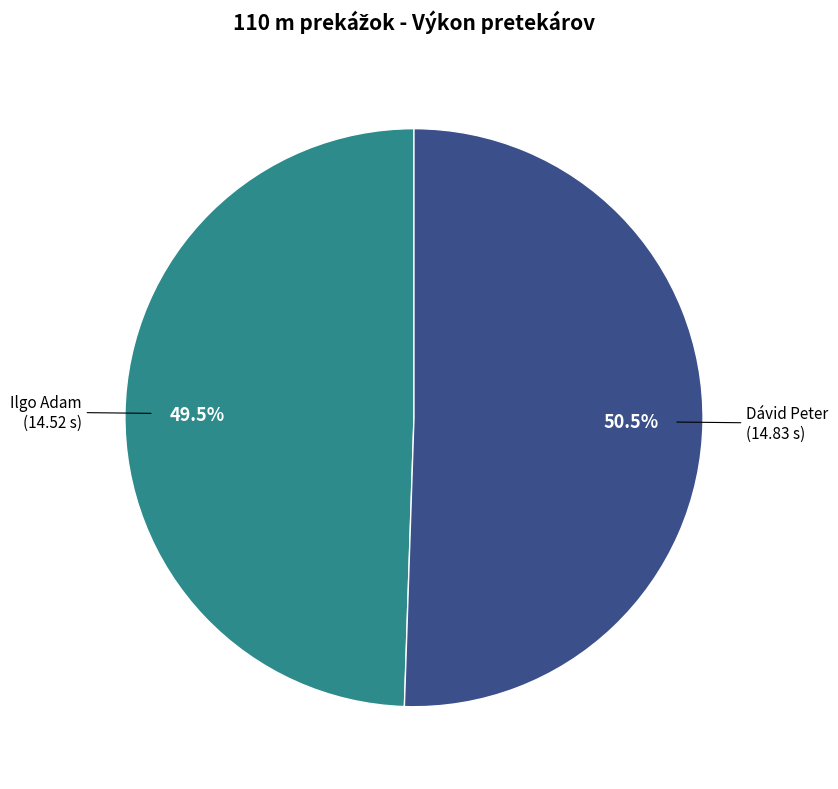

Is there a majority slice in this chart?

Yes